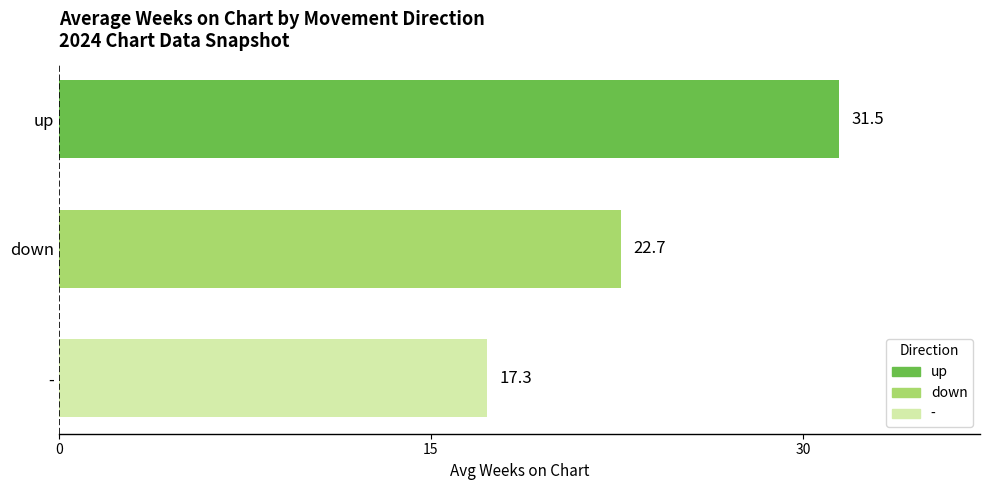

How many bars are there in total?

3